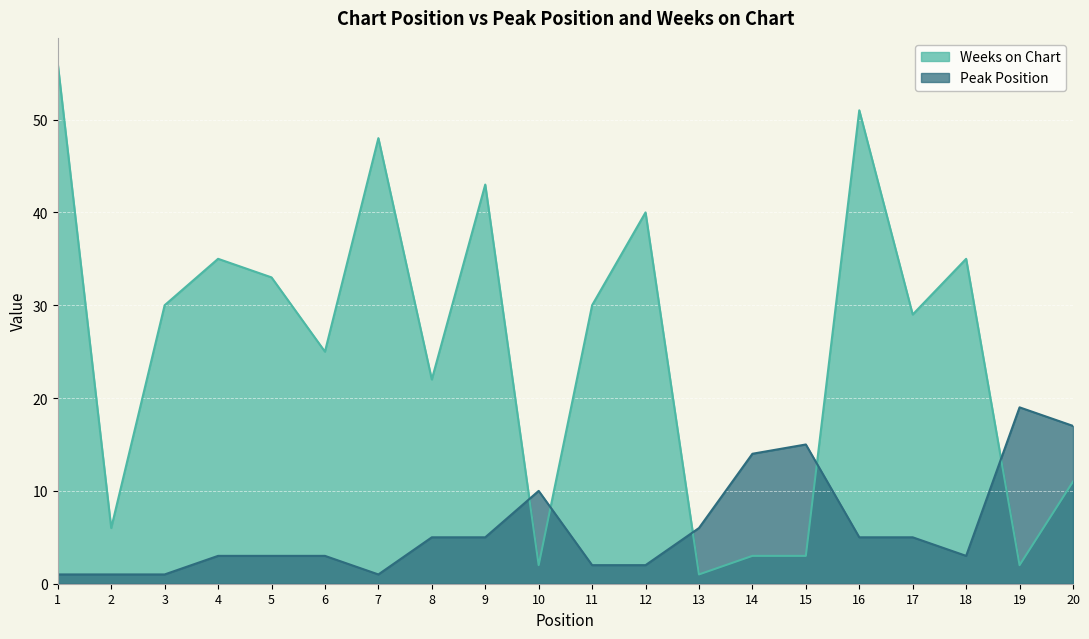

Which label corresponds to the largest value in the chart?

1